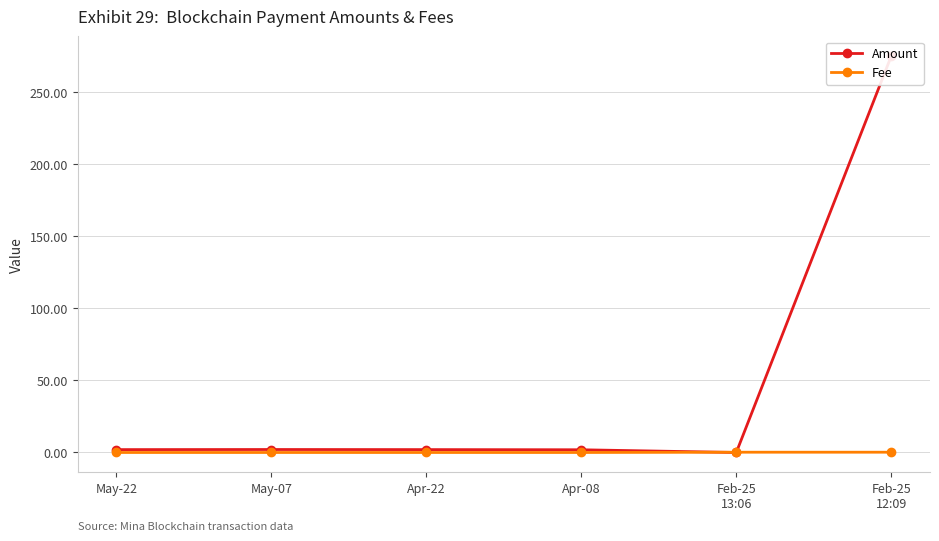

At which category is the sum across all series the highest?

Feb-25
12:09